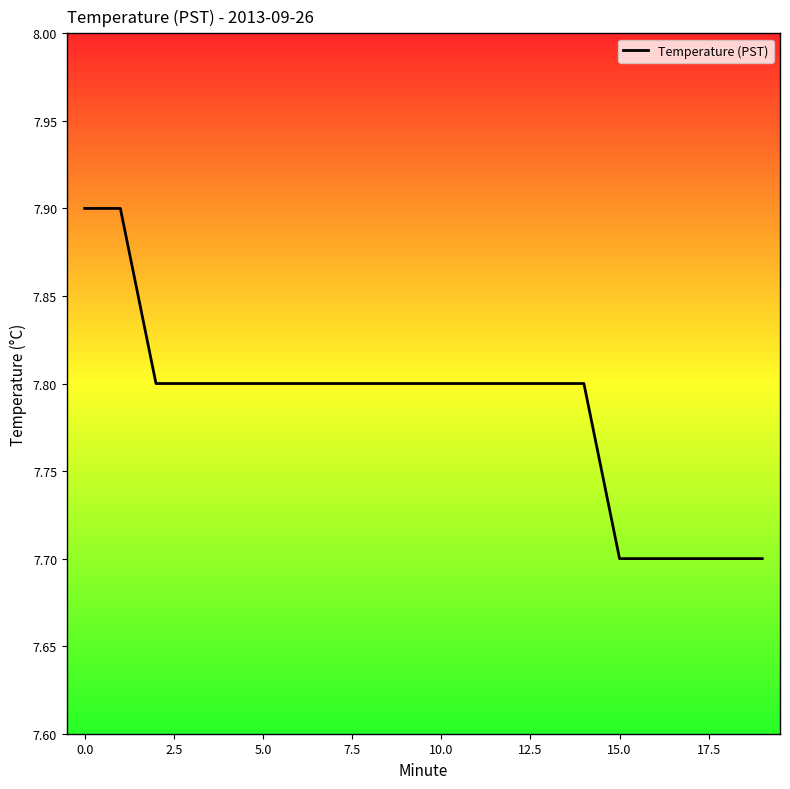

What is the greatest value displayed?

7.9